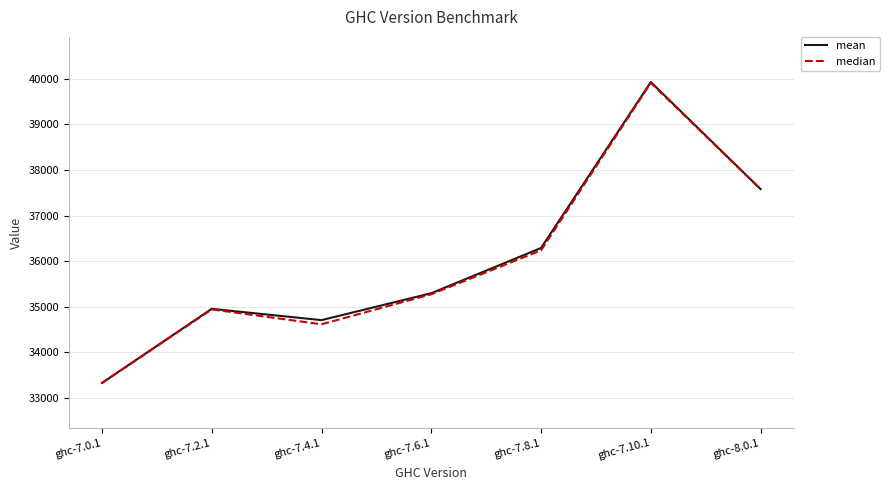

At which category is the sum across all series the highest?

ghc-7.10.1